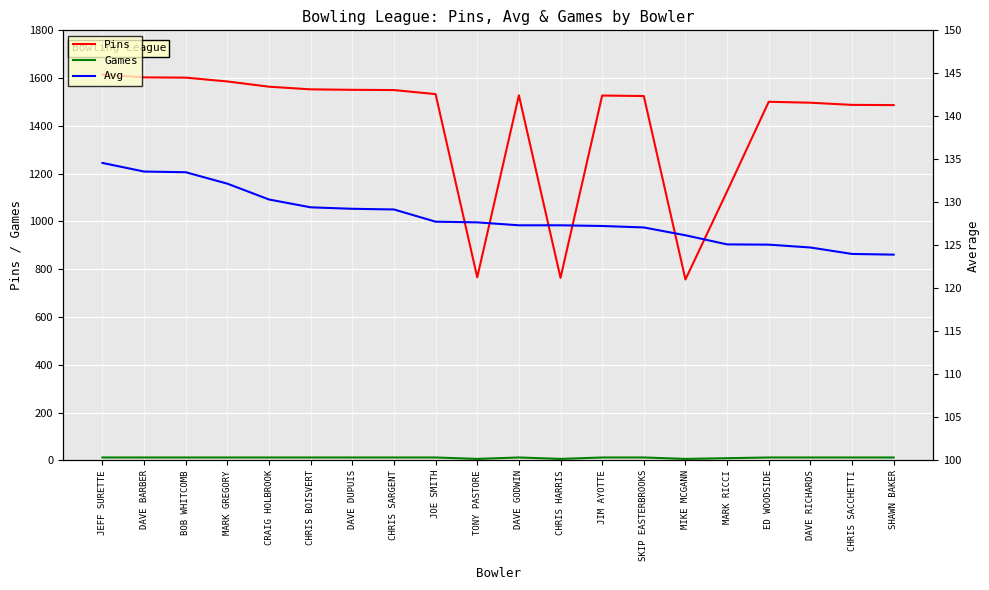

Which has a higher value, MARK RICCI or JEFF SURETTE?

JEFF SURETTE